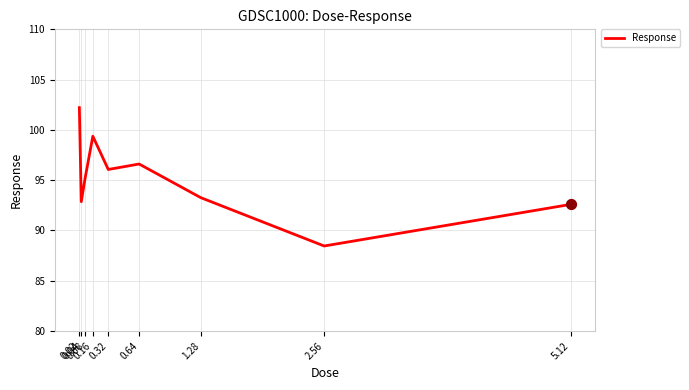

Approximately how many times larger is the value at 0.32 compared to 2.56?

1.1